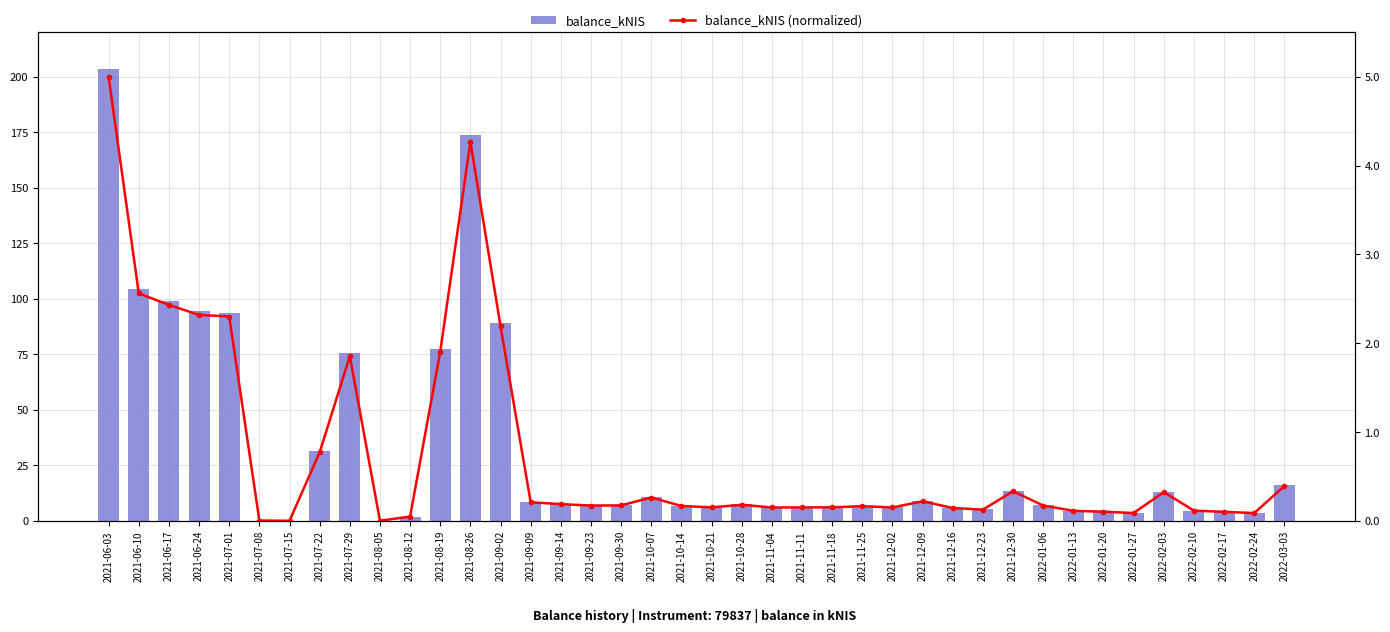

What is the value of the balance_kNIS bar at the 33rd from the left?

4.6